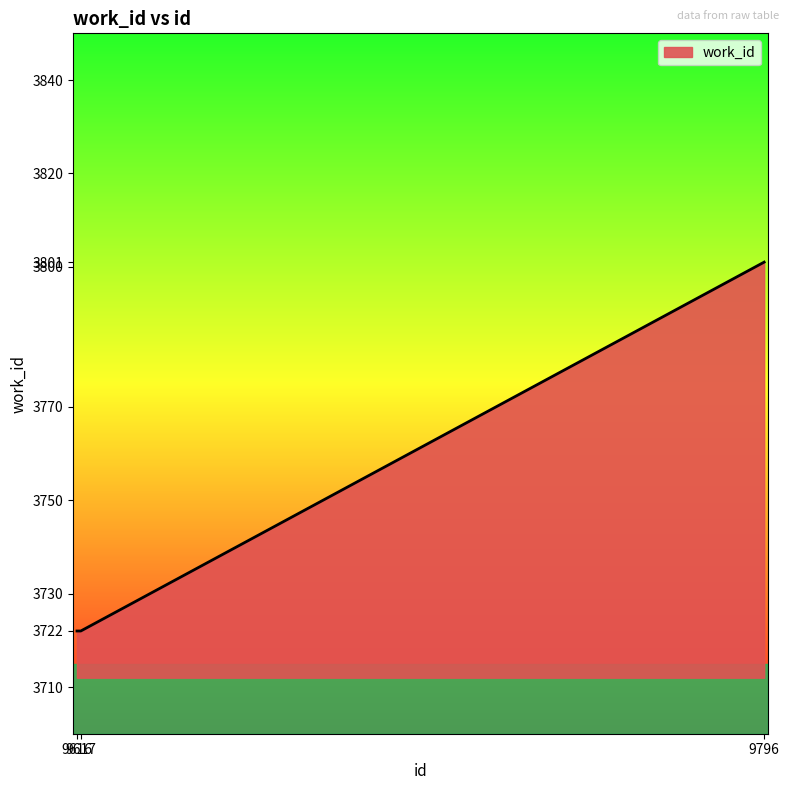

Reading left to right, list all the values displayed in this chart.

9616=3722	9617=3722	9796=3801